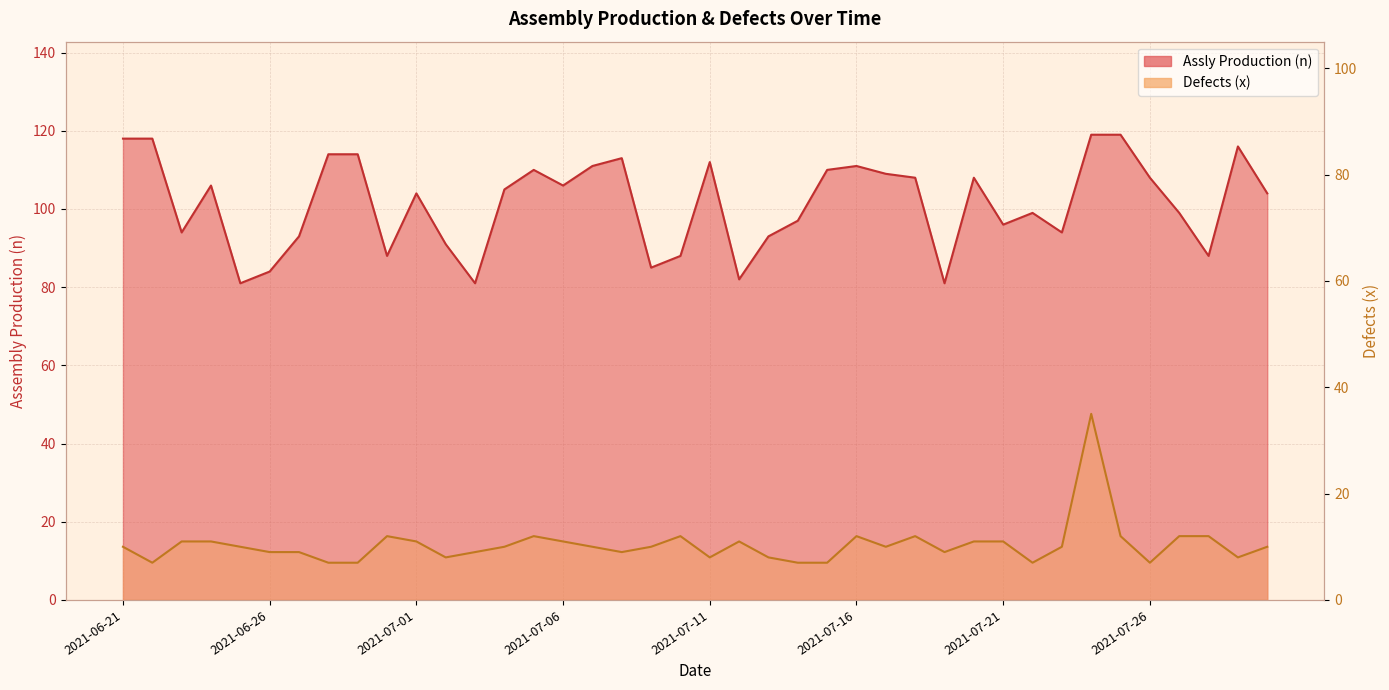

Reading left to right, list all the values displayed in this chart.

Assly Production (n): 2021-06-21=118	2021-06-22=118	2021-06-23=94	2021-06-24=106	2021-06-25=81	2021-06-26=84	2021-06-27=93	2021-06-28=114	2021-06-29=114	2021-06-30=88	2021-07-01=104	2021-07-02=91	2021-07-03=81	2021-07-04=105	2021-07-05=110	2021-07-06=106	2021-07-07=111	2021-07-08=113	2021-07-09=85	2021-07-10=88	2021-07-11=112	2021-07-12=82	2021-07-13=93	2021-07-14=97	2021-07-15=110	2021-07-16=111	2021-07-17=109	2021-07-18=108	2021-07-19=81	2021-07-20=108	2021-07-21=96	2021-07-22=99	2021-07-23=94	2021-07-24=119	2021-07-25=119	2021-07-26=108	2021-07-27=99	2021-07-28=88	2021-07-29=116	2021-07-30=104
Defects (x): 2021-06-21=10	2021-06-22=7	2021-06-23=11	2021-06-24=11	2021-06-25=10	2021-06-26=9	2021-06-27=9	2021-06-28=7	2021-06-29=7	2021-06-30=12	2021-07-01=11	2021-07-02=8	2021-07-03=9	2021-07-04=10	2021-07-05=12	2021-07-06=11	2021-07-07=10	2021-07-08=9	2021-07-09=10	2021-07-10=12	2021-07-11=8	2021-07-12=11	2021-07-13=8	2021-07-14=7	2021-07-15=7	2021-07-16=12	2021-07-17=10	2021-07-18=12	2021-07-19=9	2021-07-20=11	2021-07-21=11	2021-07-22=7	2021-07-23=10	2021-07-24=35	2021-07-25=12	2021-07-26=7	2021-07-27=12	2021-07-28=12	2021-07-29=8	2021-07-30=10